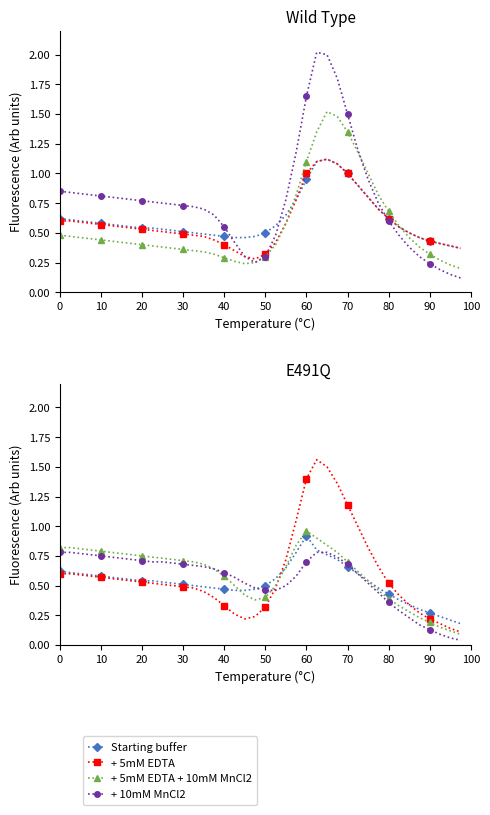

Which series has the widest spread of values?

+ 5mM EDTA